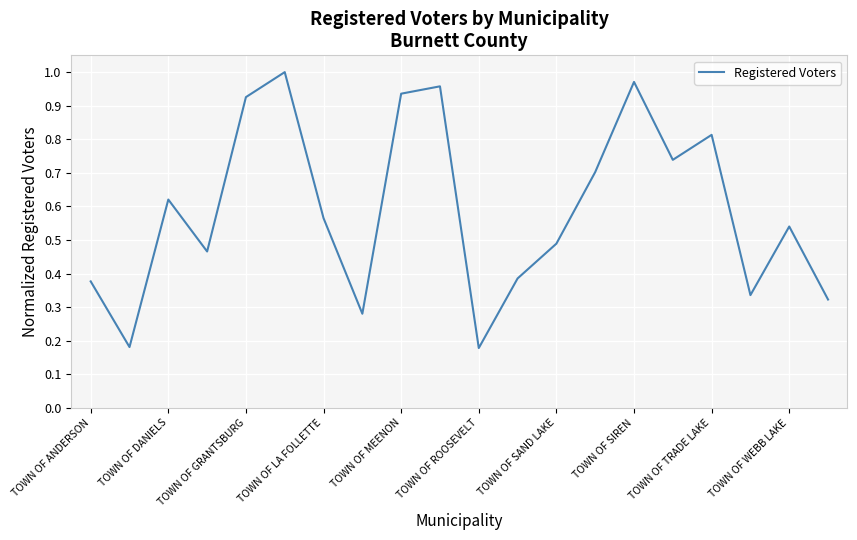

Between TOWN OF SIREN and TOWN OF ANDERSON, which is larger?

TOWN OF SIREN